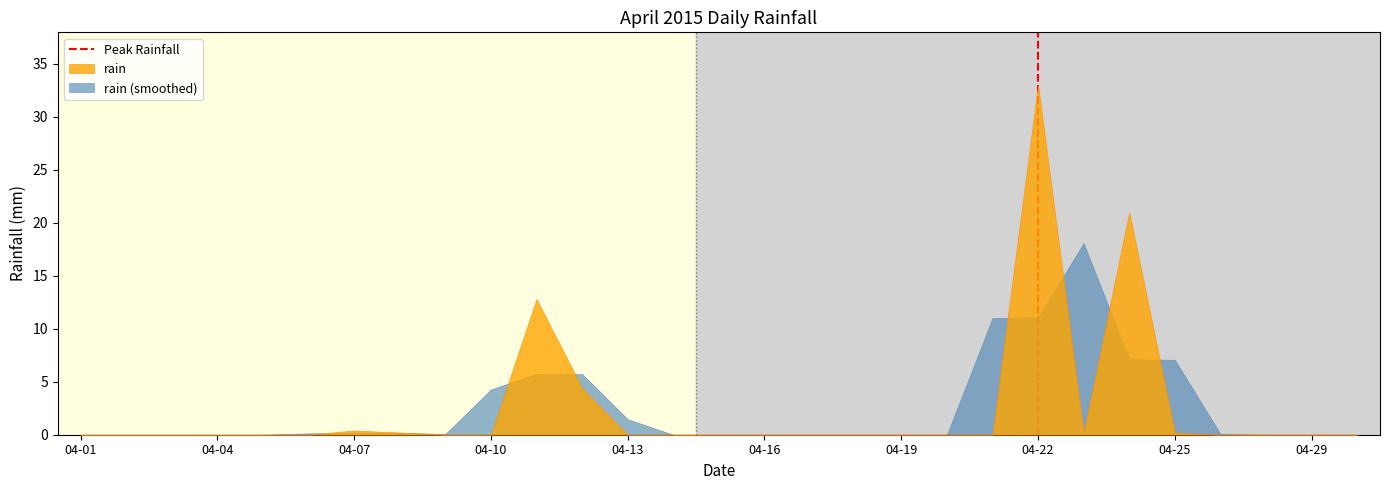

What is the greatest value displayed?

33.0